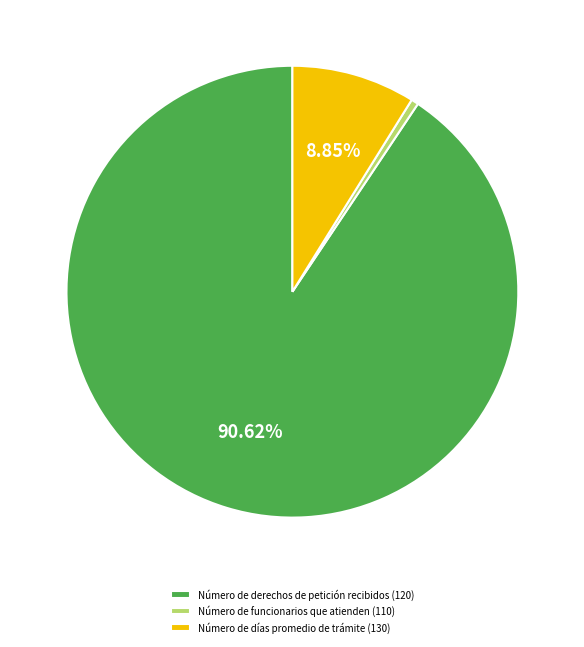

Rank the categories by value from lowest to highest.

Número de funcionarios que atienden (110), Número de días promedio de trámite (130), Número de derechos de petición recibidos (120)